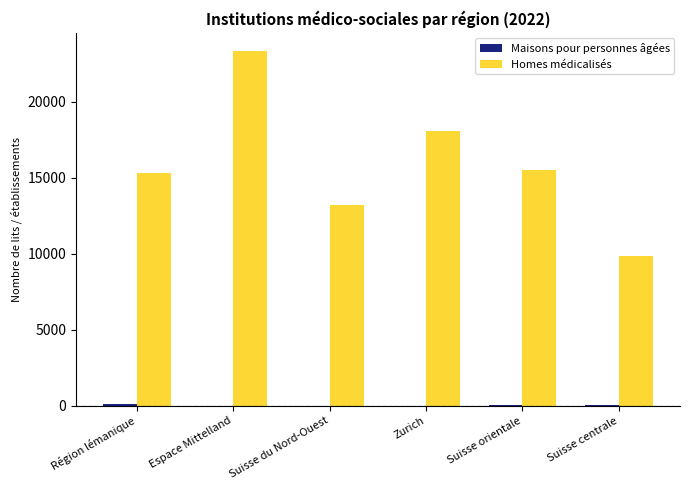

At which category is the sum across all series the highest?

Espace Mittelland